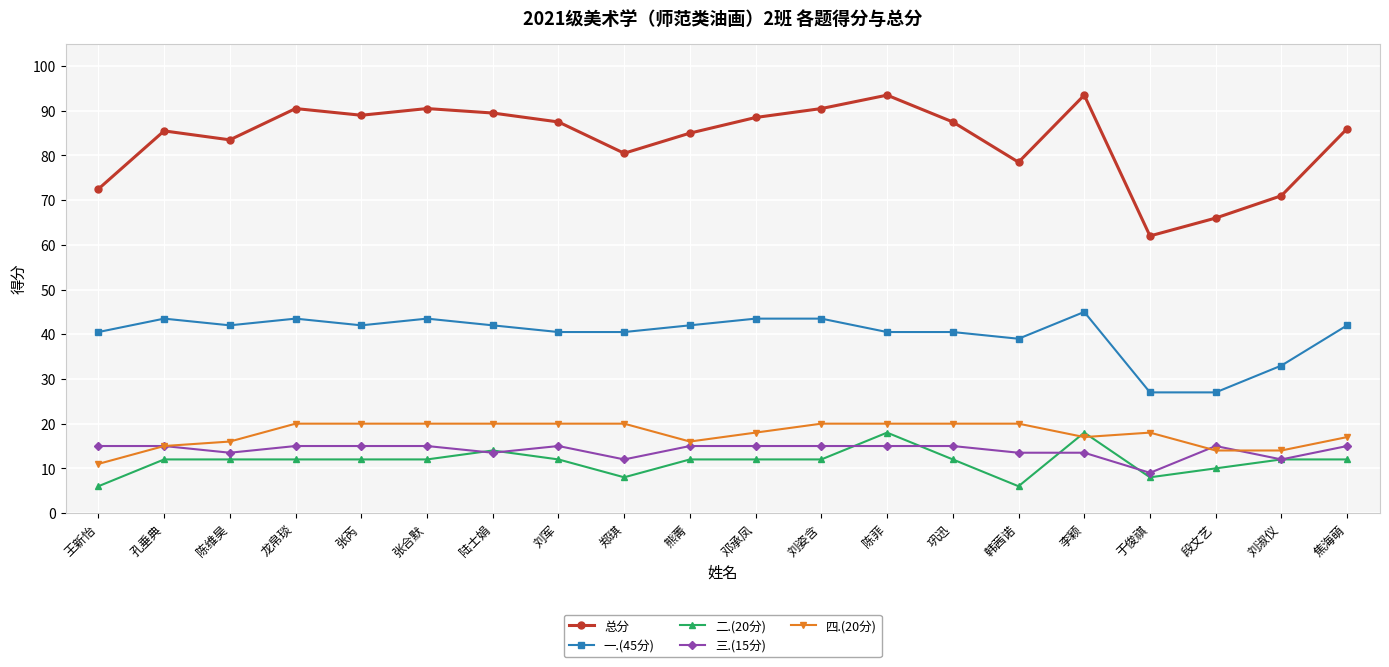

True or false: 四.(20分) and 一.(45分) cross at least once.

False